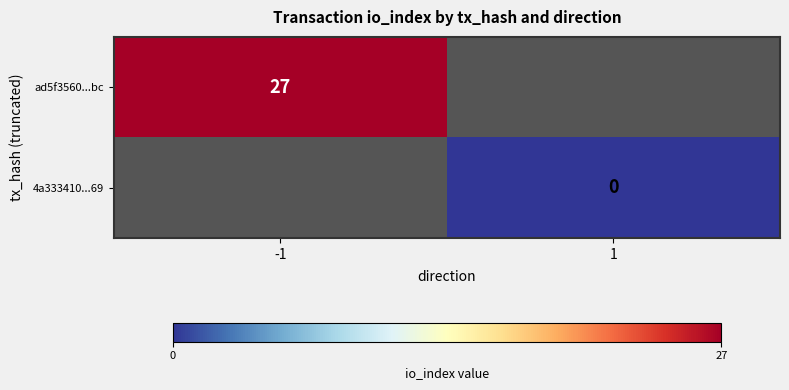

True or false: ad5f3560...bc has a value of 27 at -1.

True